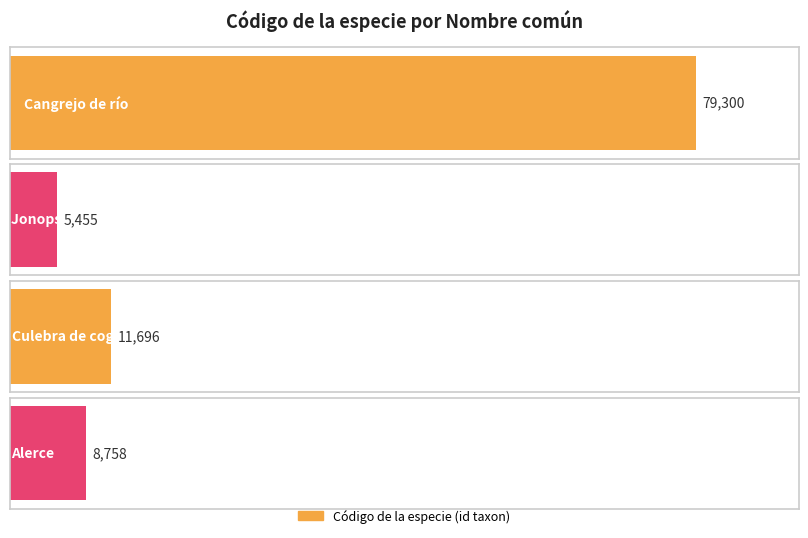

Is it true that the value at Cangrejo de río is 79300?

True